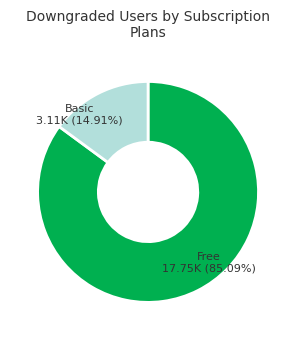

Does any single category account for the majority?

Yes